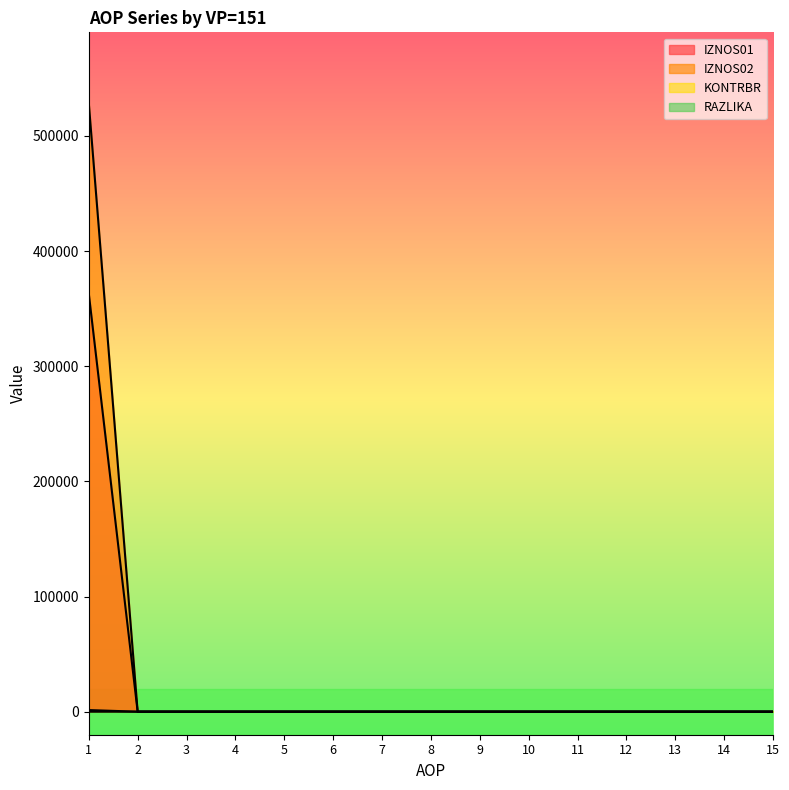

True or false: KONTRBR and RAZLIKA cross at least once.

False